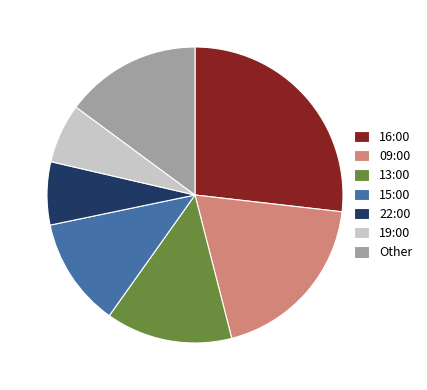

True or false: 13:00 accounts for 2% of the total.

False